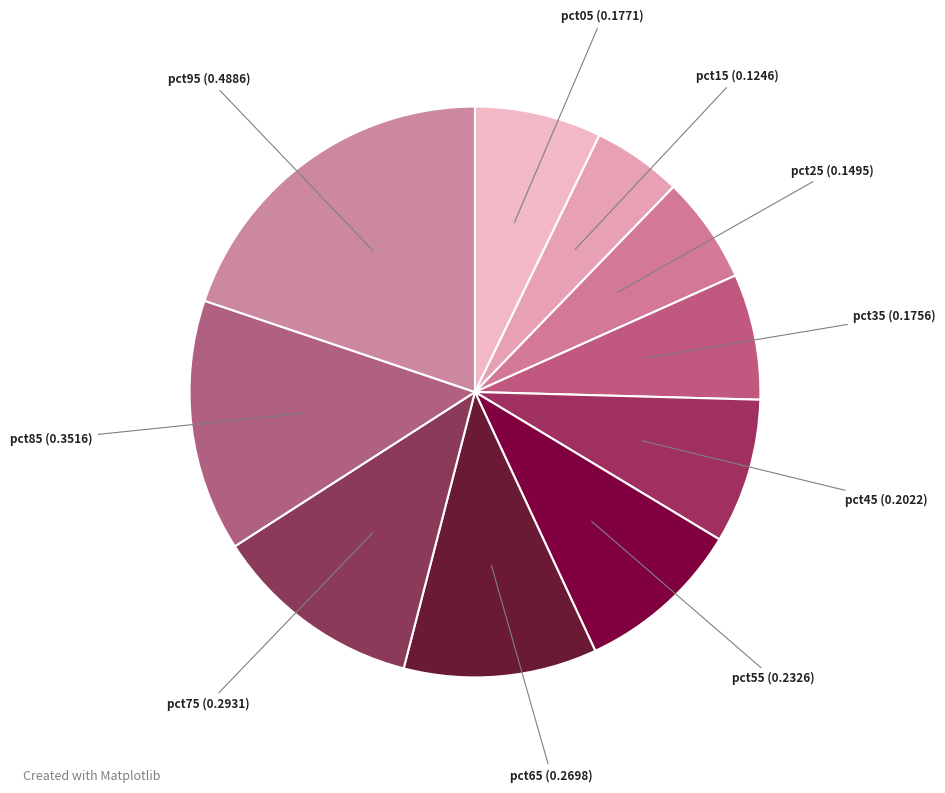

Which has a higher value, pct15 or pct65?

pct65